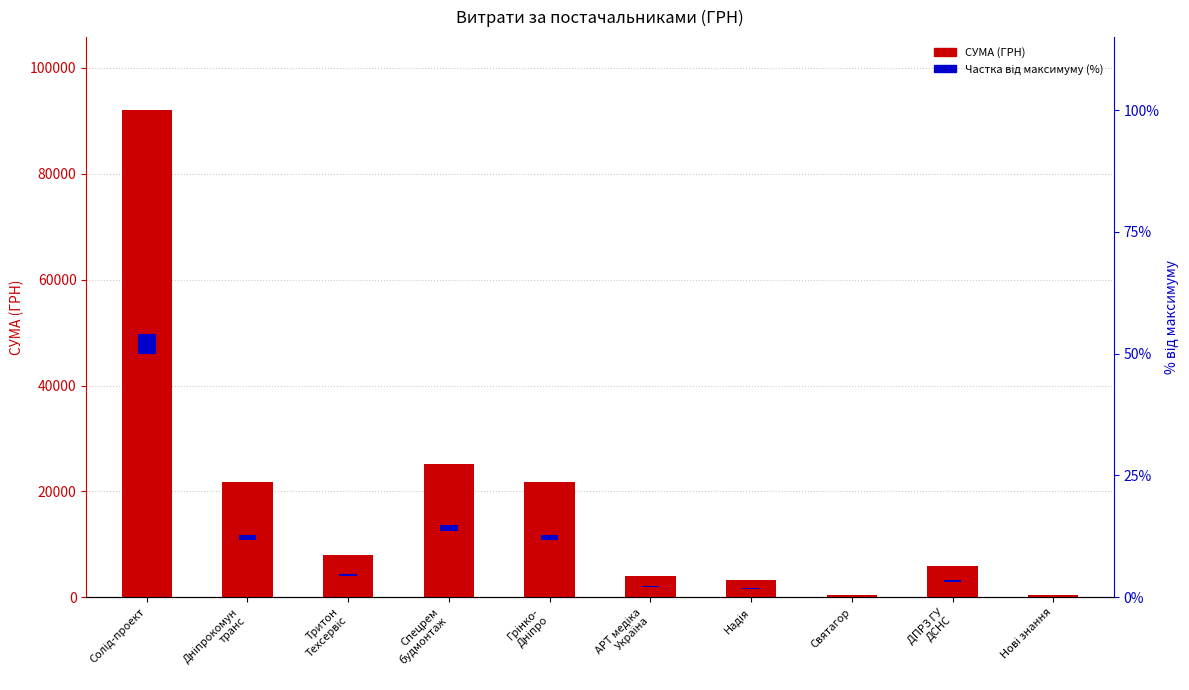

Where is Частка від максимуму (%) nearest to the value 1847?

Спецрем
будмонтаж